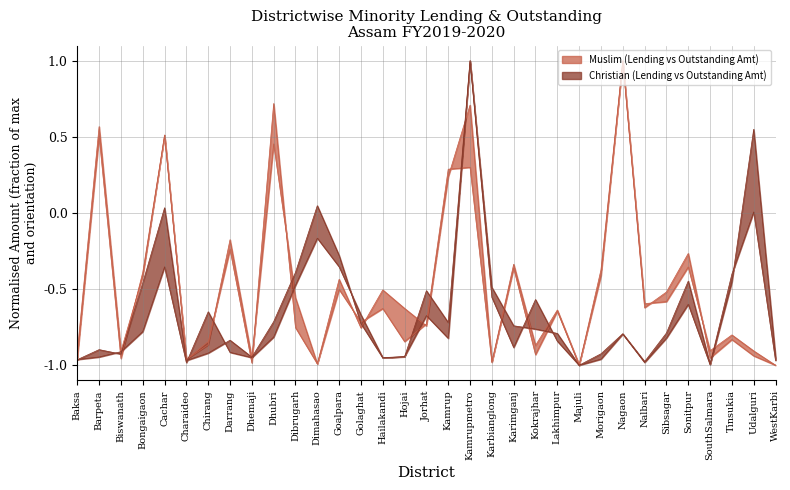

What is the sum of the Lending Amt Christian values at Goalpara and Biswanath?

-1.2